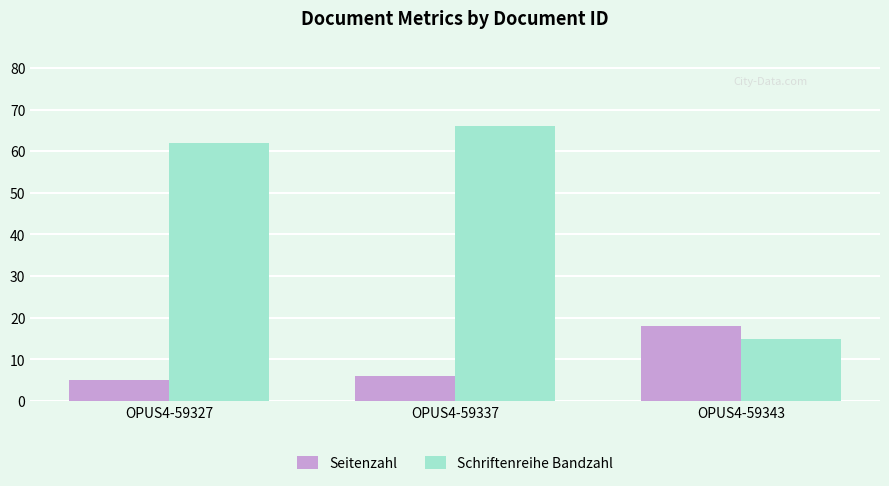

Is it true that Schriftenreihe Bandzahl equals 42 at OPUS4-59337?

False